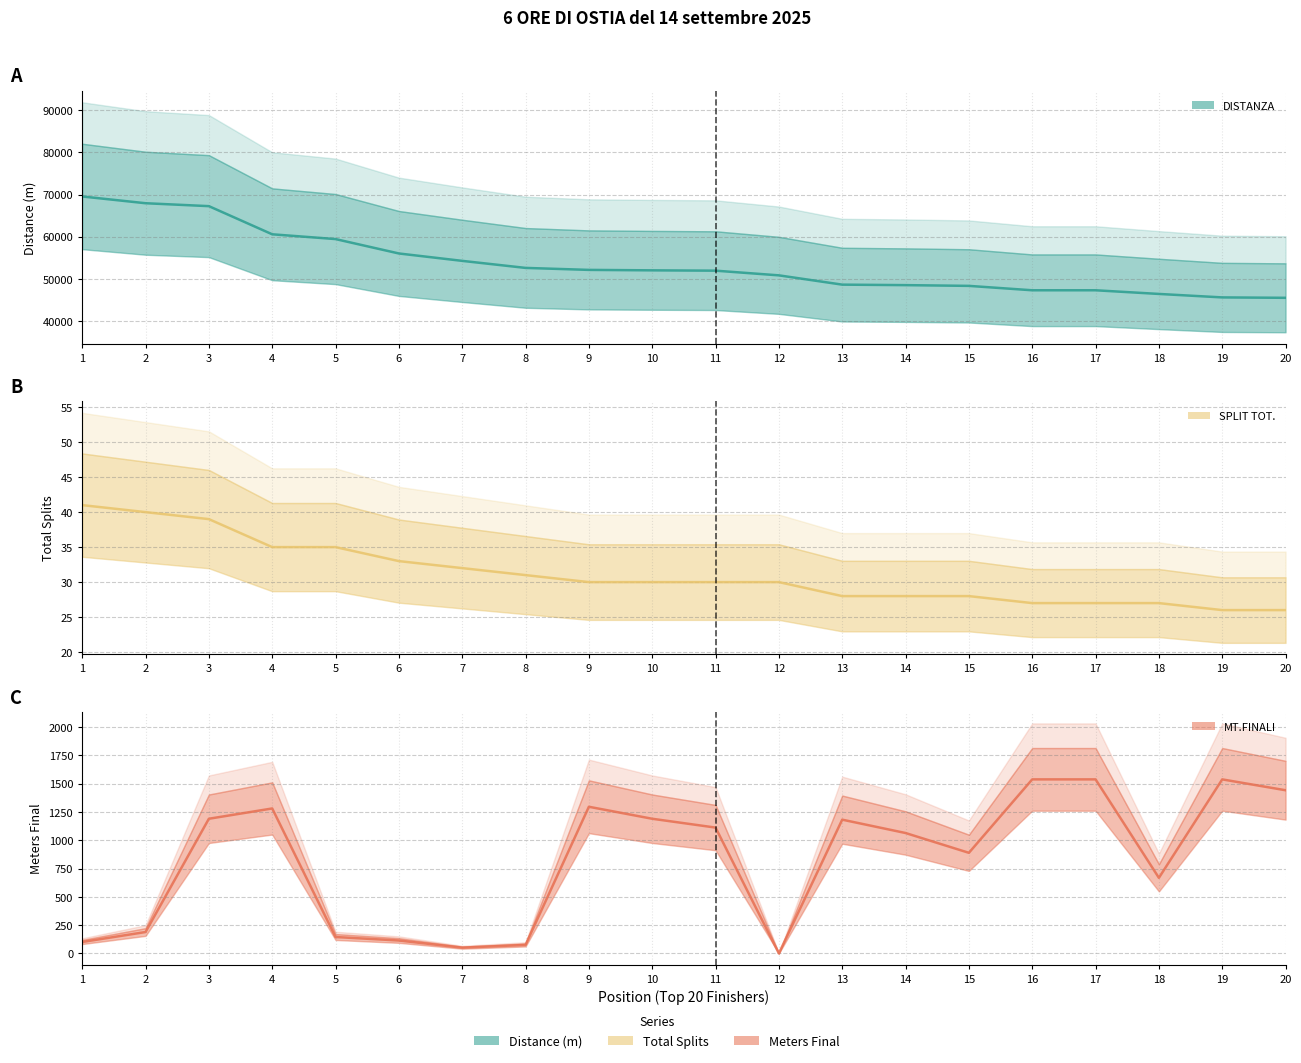

What is the difference between the maximum and minimum values in the MT.FINALI series?

1538